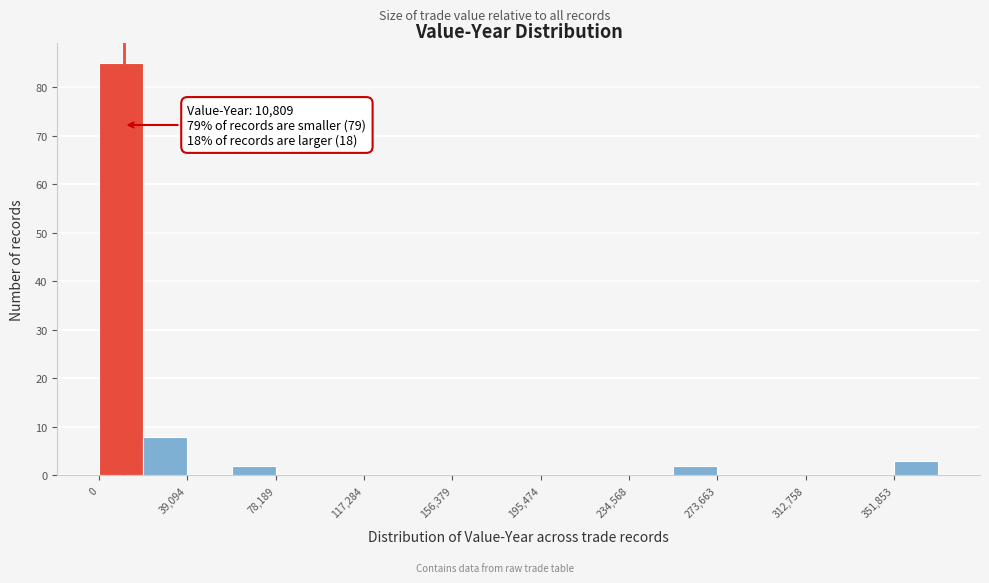

Around what value on the x-axis is the tallest bar? Give the approximate position of its centre, as read against the axis.

10000